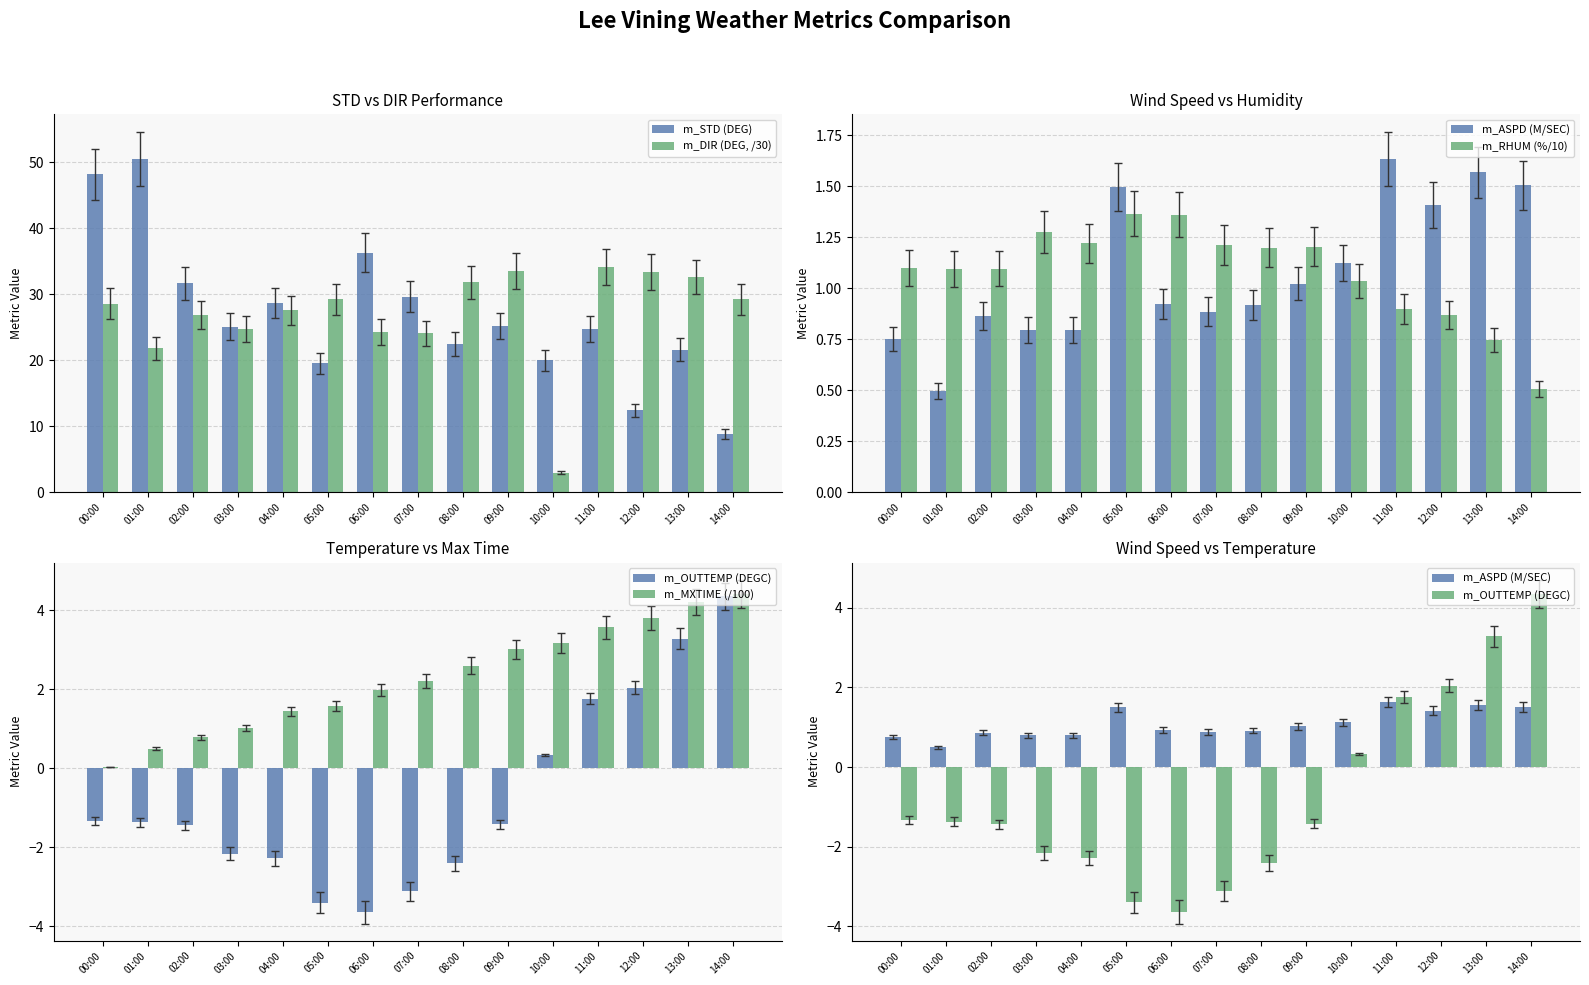

At which label does m_MXTIME (/100) reach its minimum?

00:00